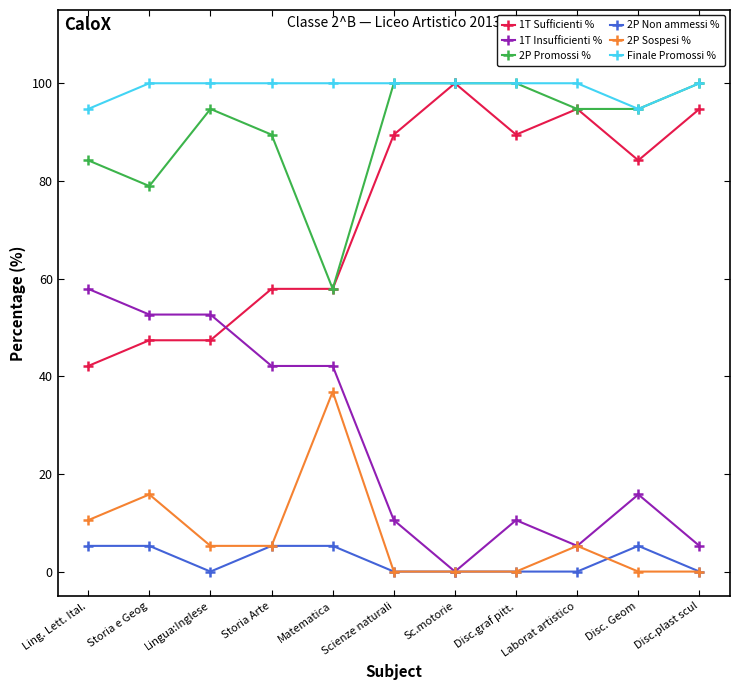

Is it true that 2P Sospesi % equals 20.2 at Disc. Geom?

False